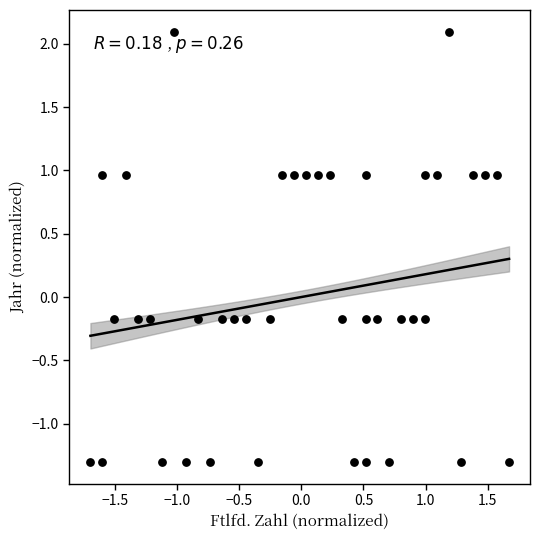

What is the range of Y values (max minus min)?

3.4